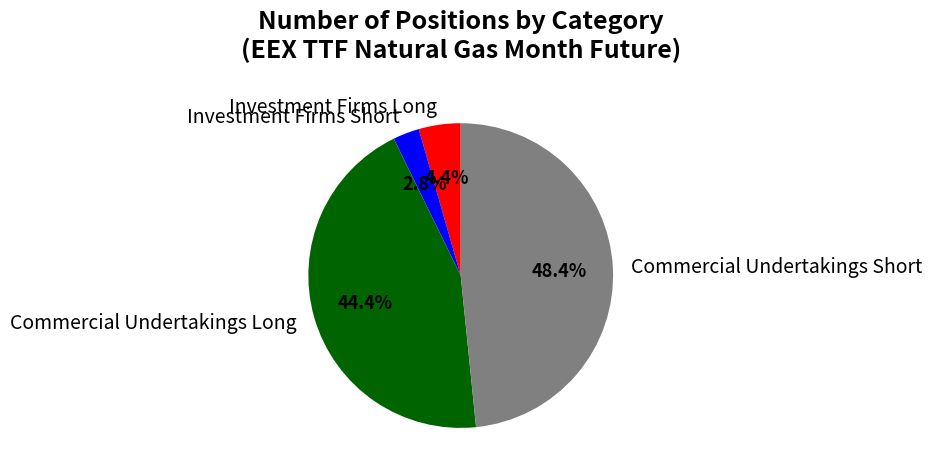

How much of the chart is everything except Investment Firms Long?

95.6%